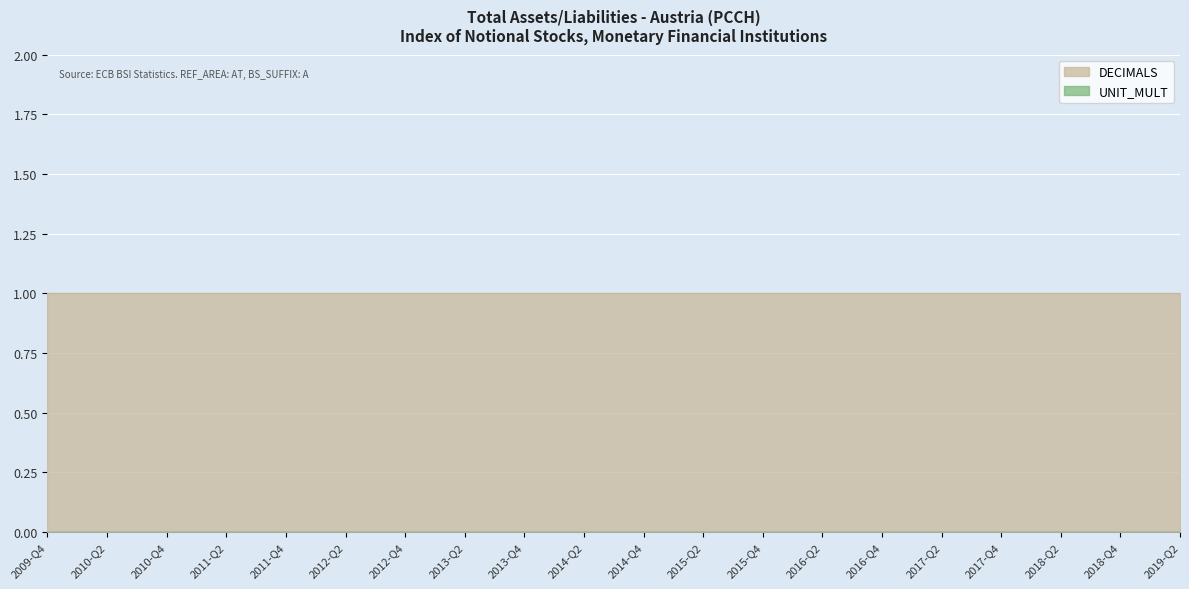

At how many categories does at least one series exceed 0?

20